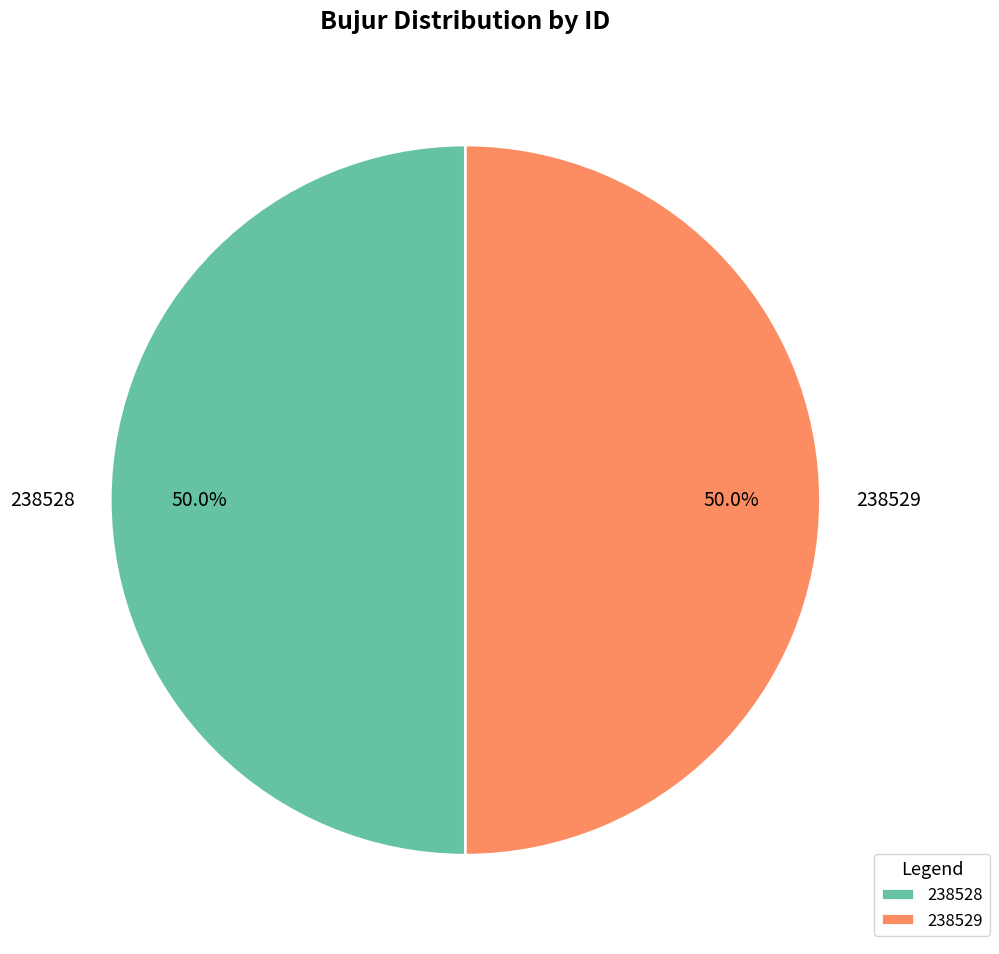

To the nearest percent, what percentage of the pie is 238528?

50%